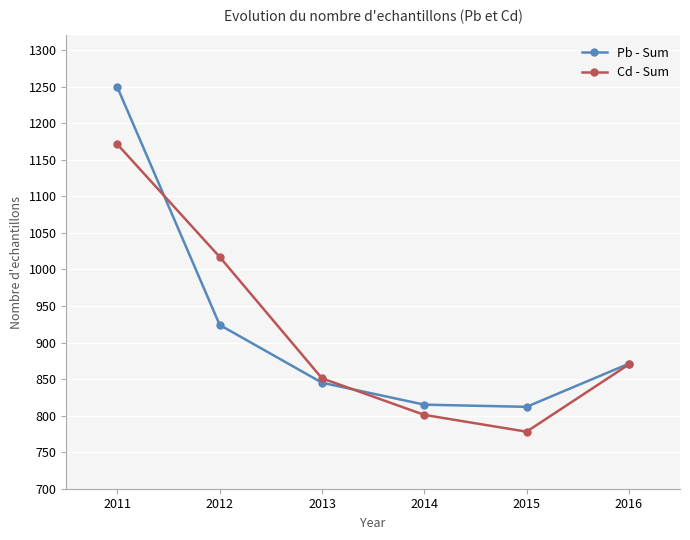

What is the minimum value for Cd - Sum?

778